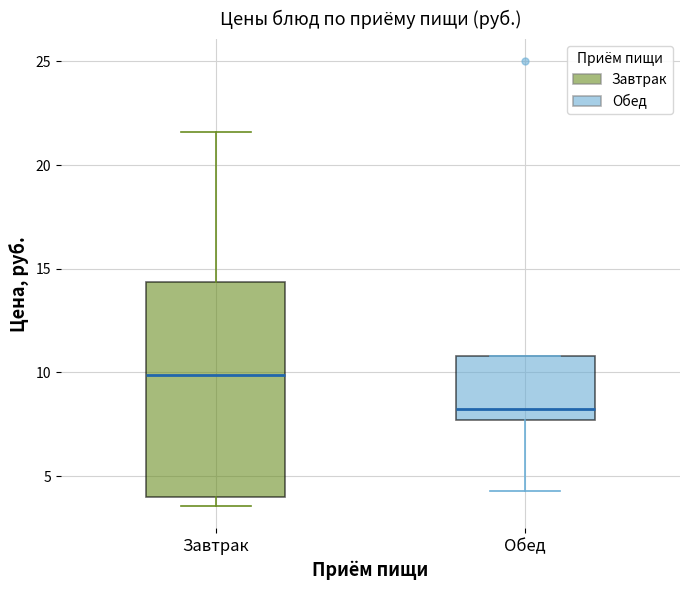

Which box is the tallest, from its lower edge to its upper edge?

Завтрак